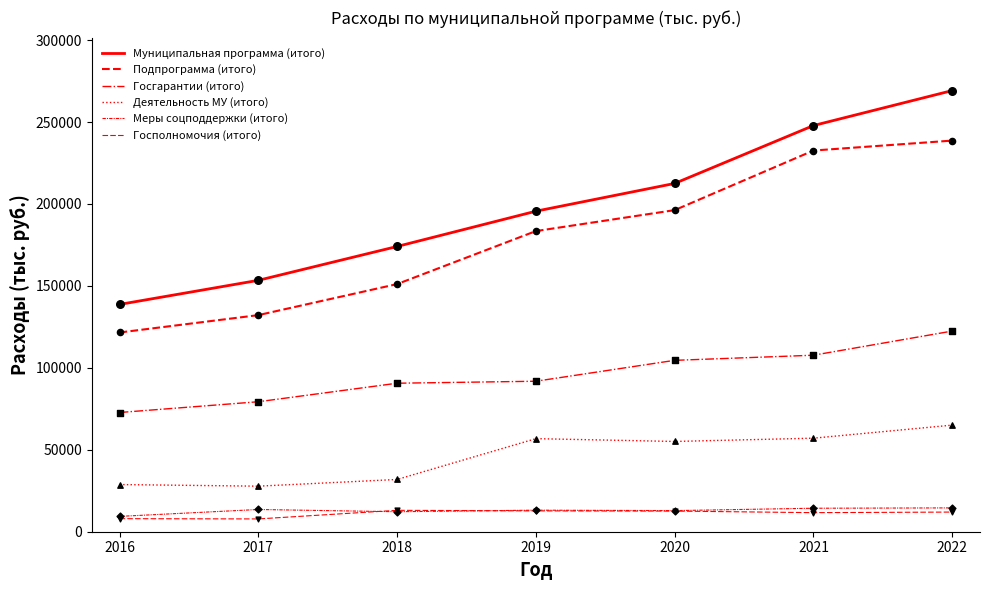

How many lines are shown in the chart?

6